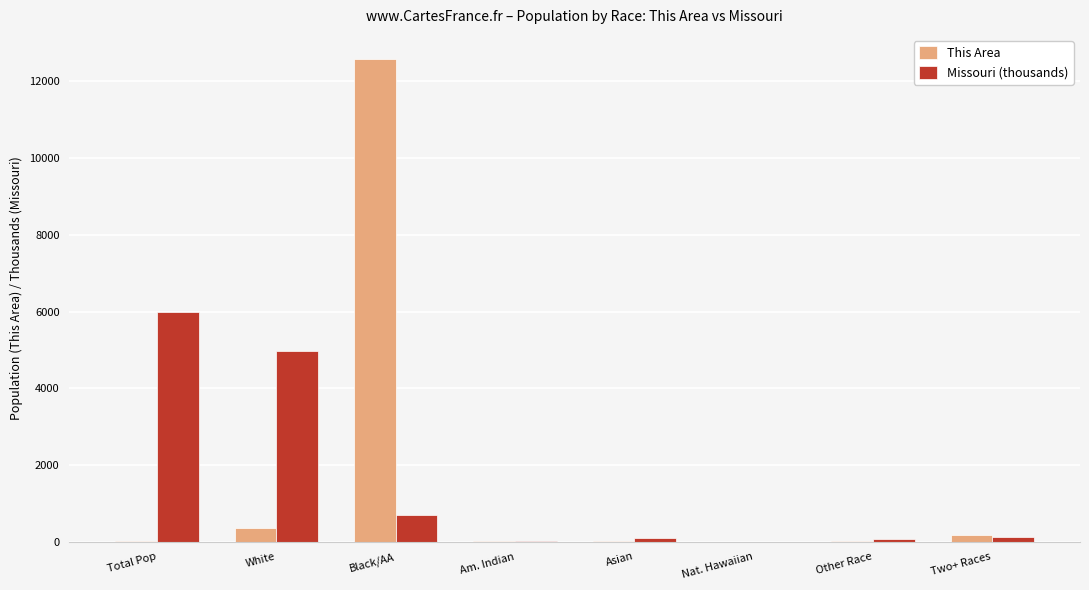

What is the highest value of the This Area series?

12579.0